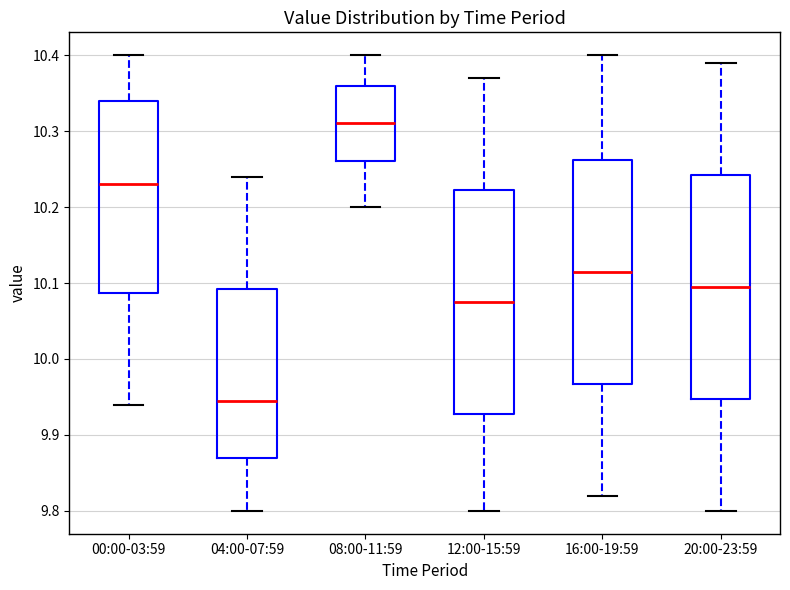

Reading left to right, read every box against the y-axis: the position of its median line, the range the box covers, and the ends of its whiskers. The values are not printed on the chart, so give them approximately, as read against the axis.

00:00-03:59: median 10.23, box 10.09 to 10.34, whiskers 9.94 to 10.40
04:00-07:59: median 9.95, box 9.87 to 10.09, whiskers 9.80 to 10.24
08:00-11:59: median 10.31, box 10.26 to 10.36, whiskers 10.20 to 10.40
12:00-15:59: median 10.08, box 9.93 to 10.22, whiskers 9.80 to 10.37
16:00-19:59: median 10.12, box 9.97 to 10.26, whiskers 9.82 to 10.40
20:00-23:59: median 10.10, box 9.95 to 10.24, whiskers 9.80 to 10.39